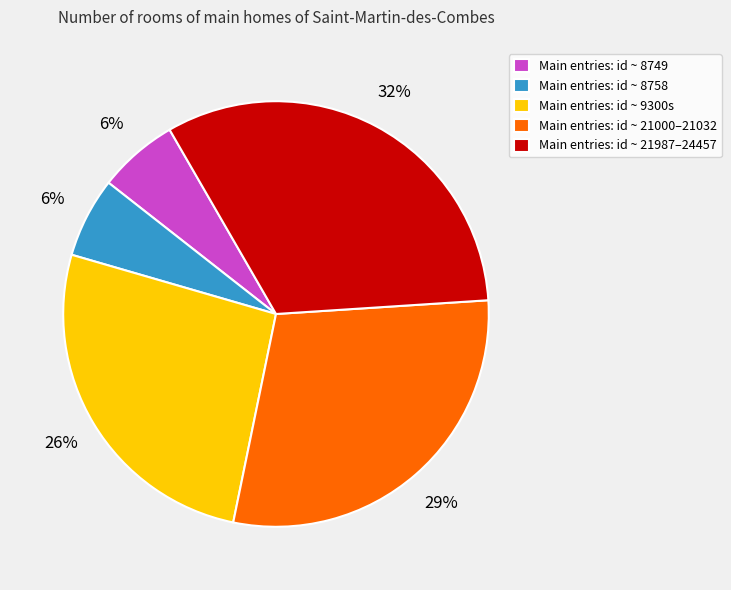

Does any single category account for the majority?

No